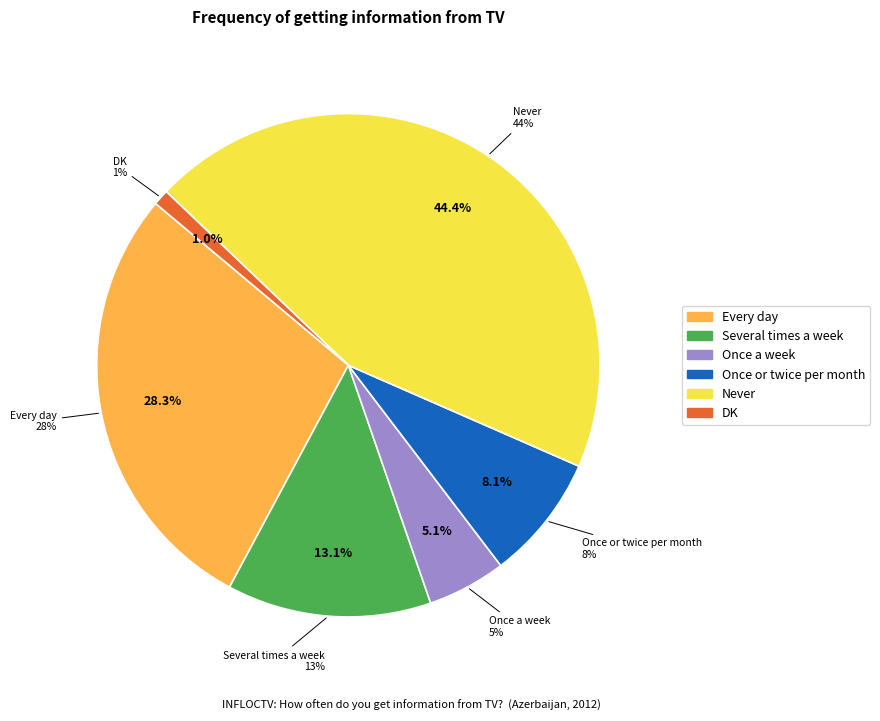

To the nearest percent, what is the average slice percentage?

17%